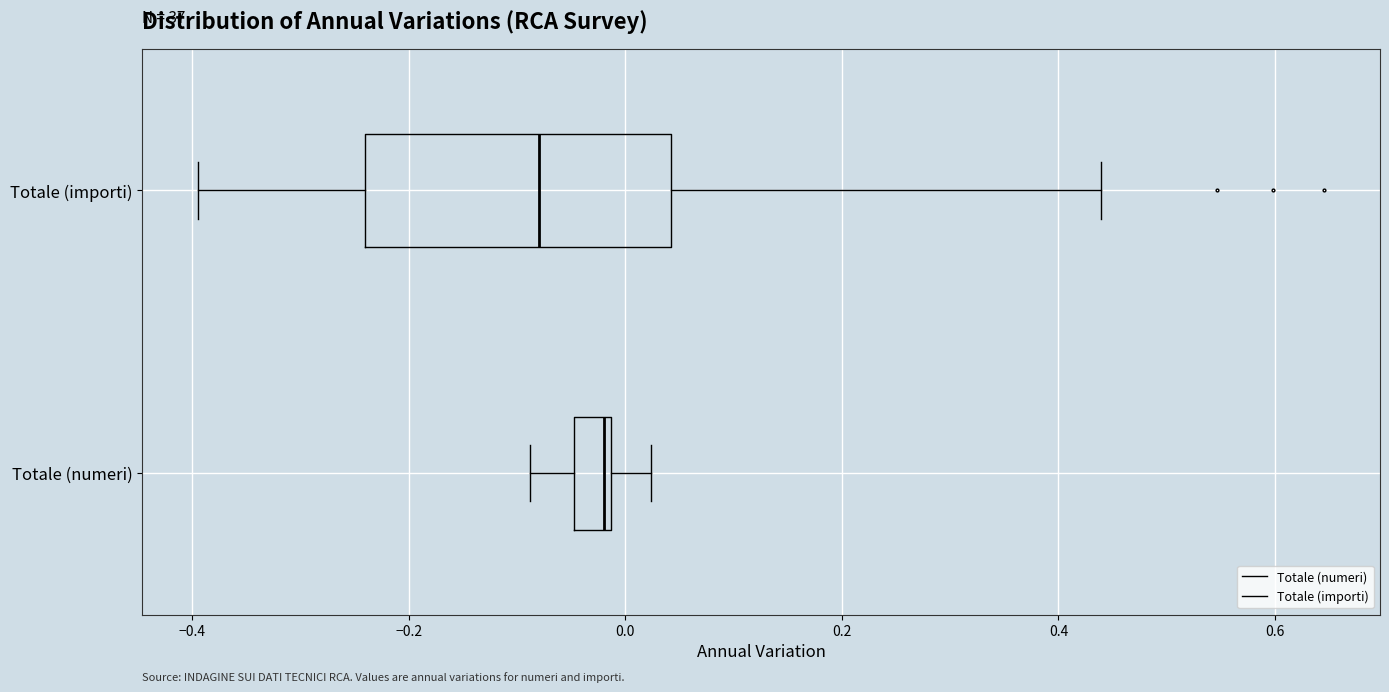

Where does the left whisker of the box for Totale (numeri) end on the x-axis? The values are not printed on the chart, so give them approximately, as read against the axis.

-0.08